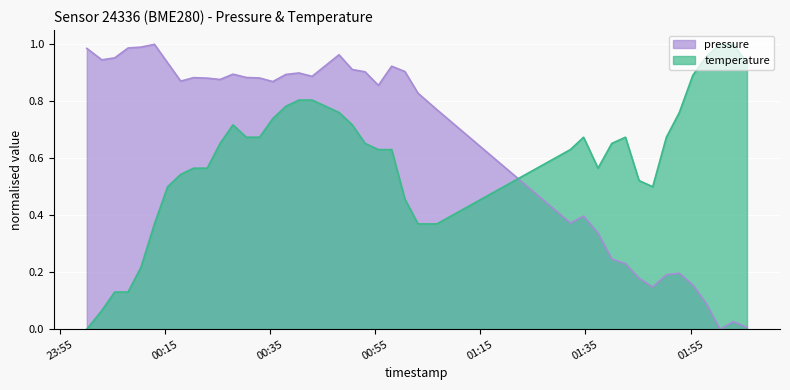

What position from the left is 01:15?

5